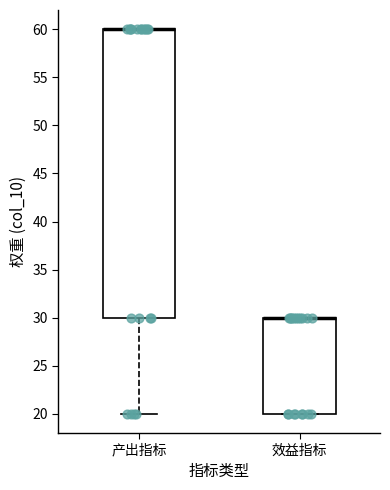

Reading left to right, read every box against the y-axis: the position of its median line, the range the box covers, and the ends of its whiskers. The values are not printed on the chart, so give them approximately, as read against the axis.

产出指标: median 60 (drawn on the box's upper edge), box 30 to 60, whiskers 20 to 60
效益指标: median 30 (drawn on the box's upper edge), box 20 to 30, whiskers 20 to 30